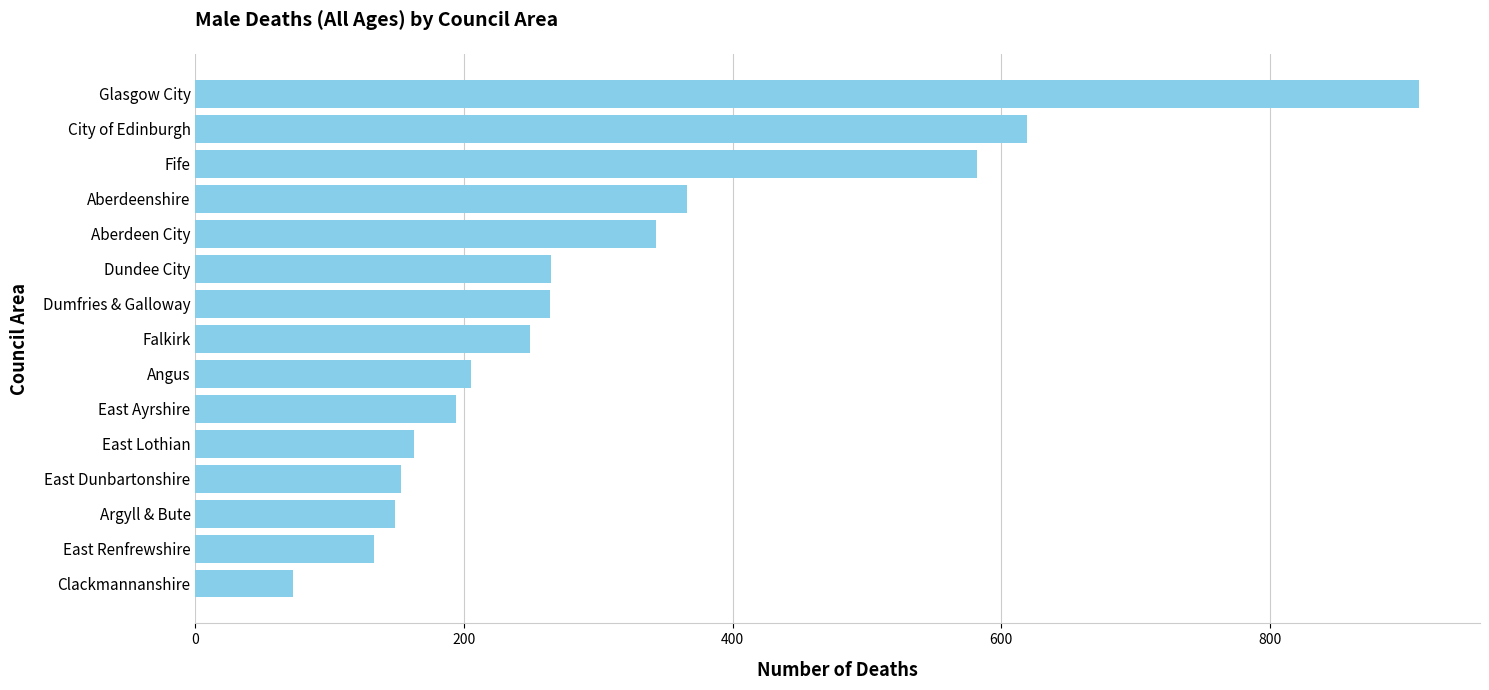

What is the difference between the values at Aberdeen City and Dundee City?

78